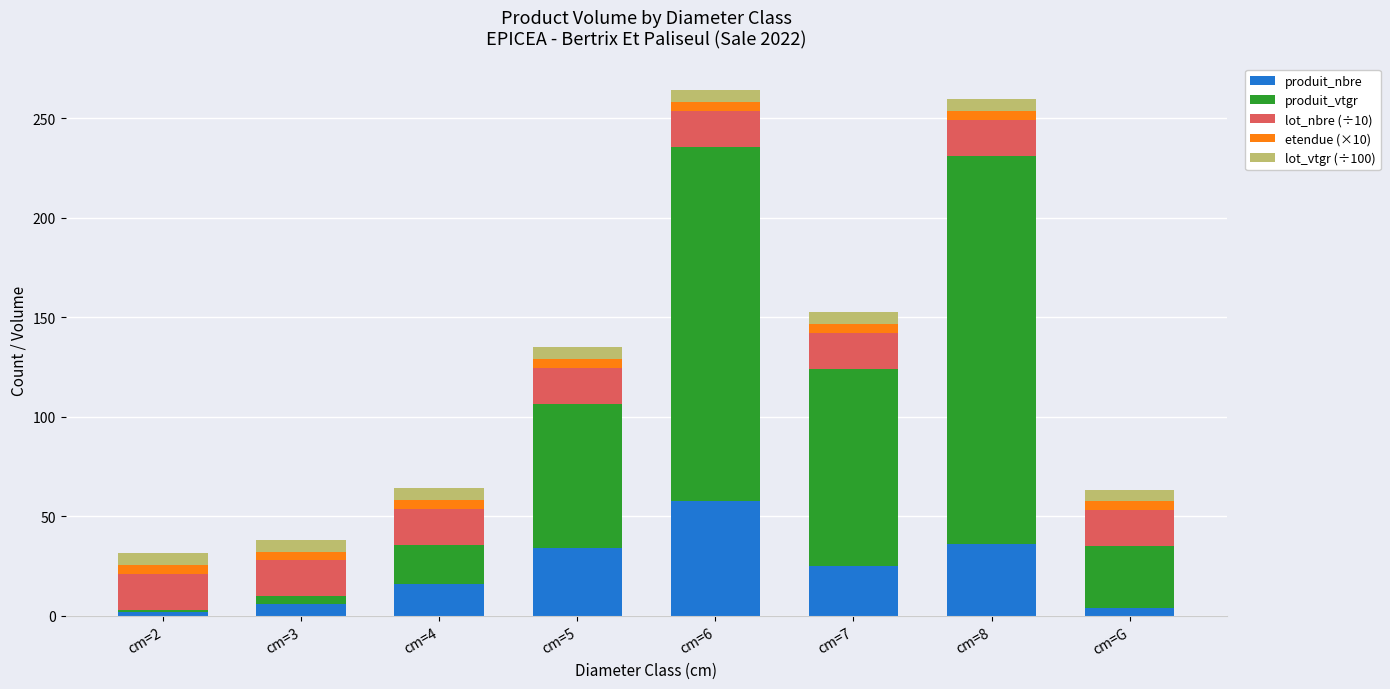

The produit_nbre series shows 58.0 at cm=6. True or false?

True